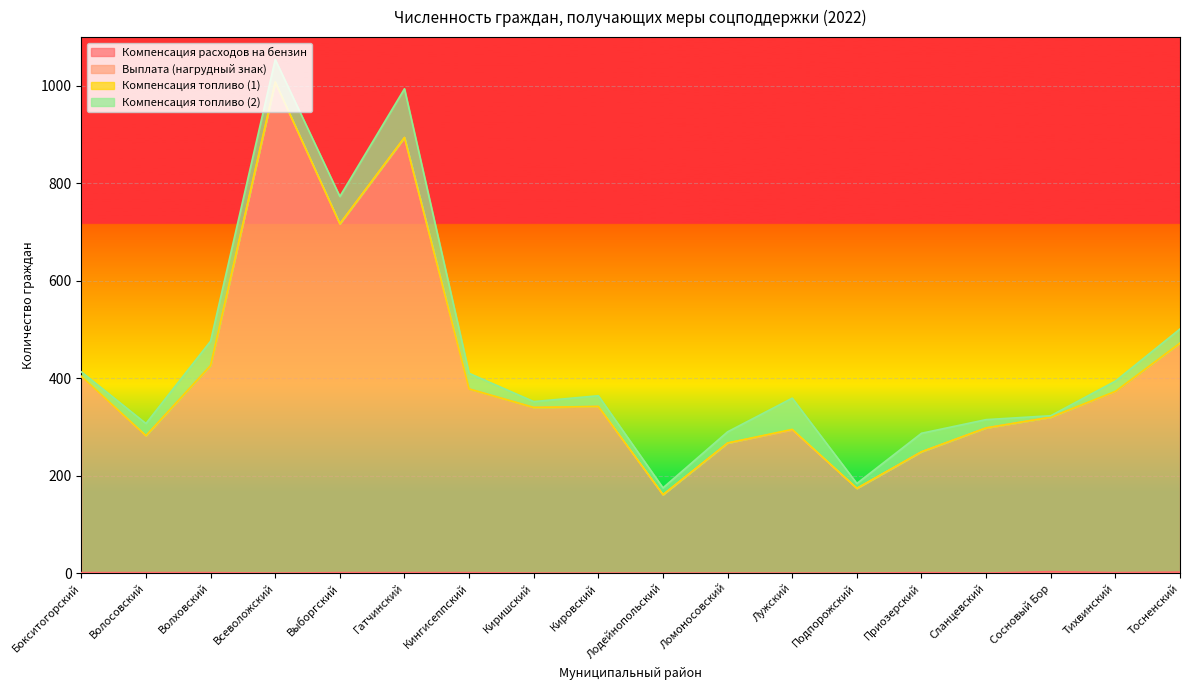

Is the value of Компенсация расходов на бензин at Волосовский greater than the value of Выплата (нагрудный знак) at Гатчинский?

No